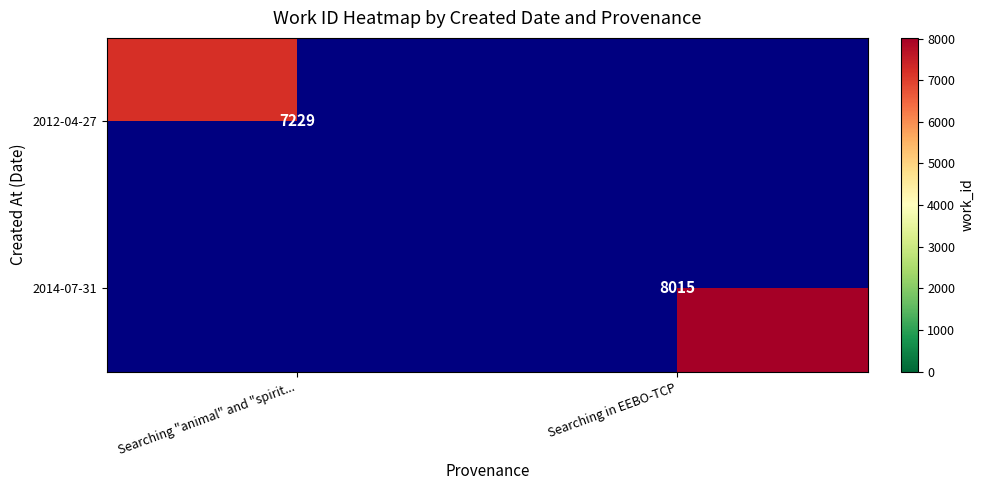

Count the number of data series in this chart.

2